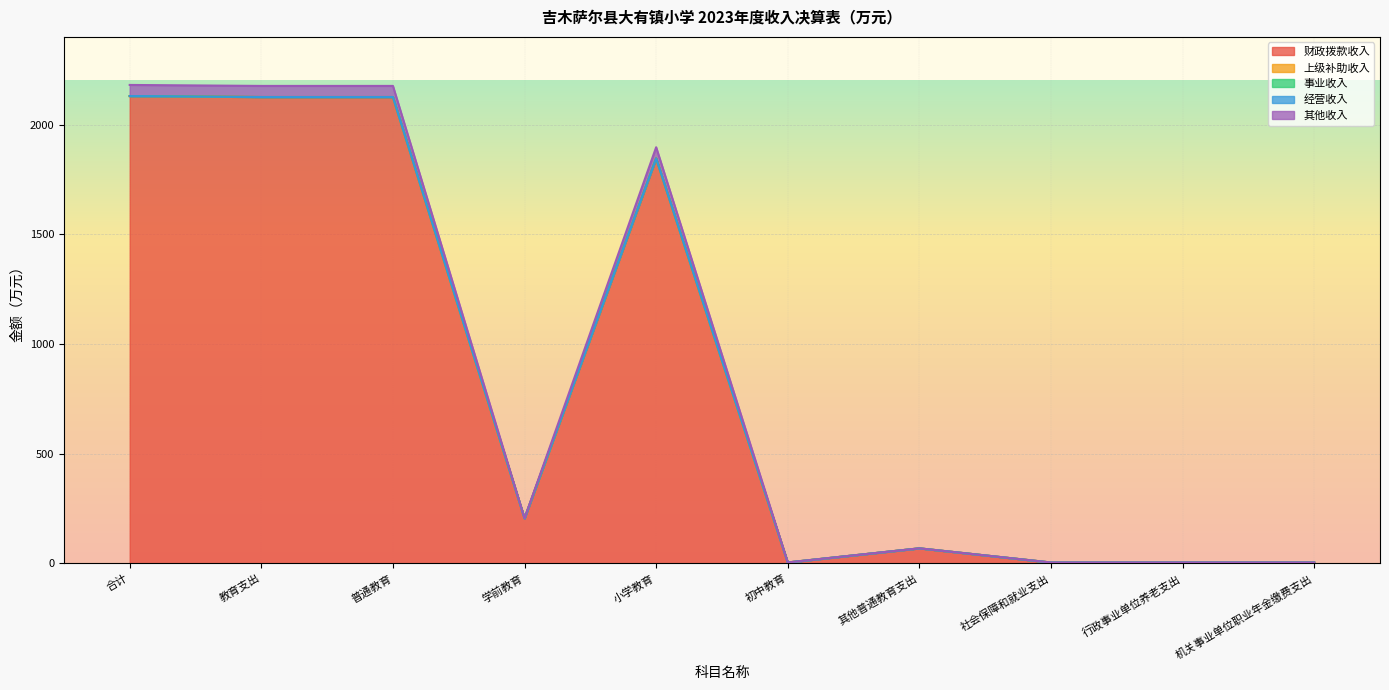

Which series changed the most between 学前教育 and 社会保障和就业支出?

财政拨款收入